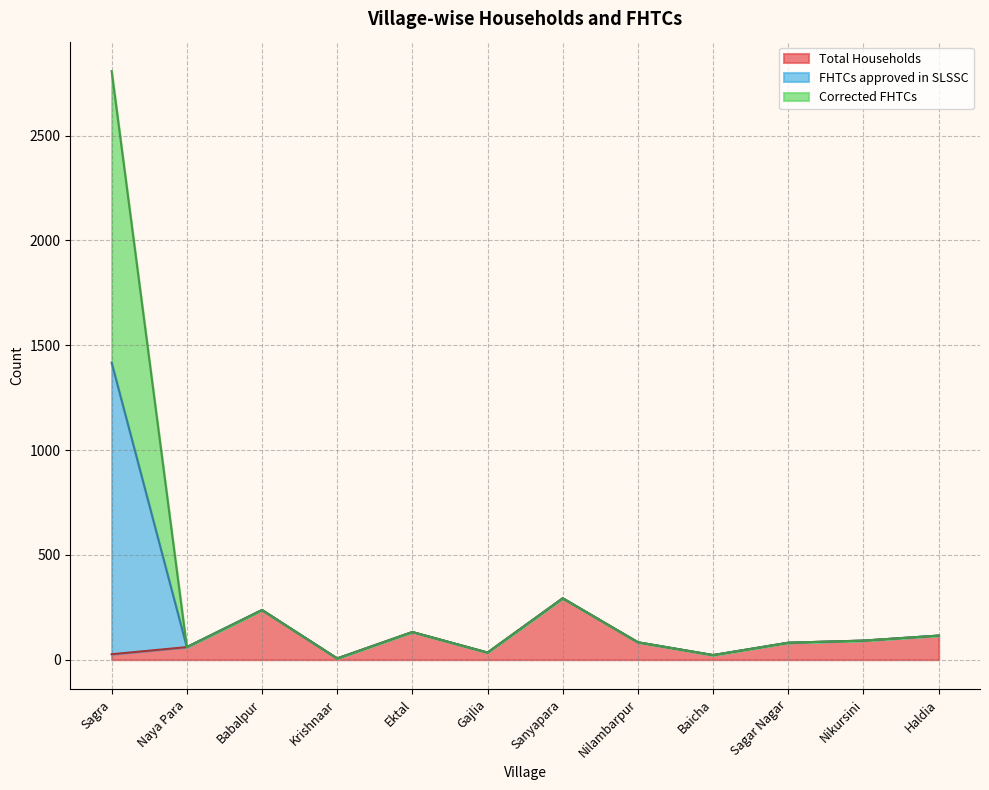

True or false: Total Households and FHTCs approved in SLSSC cross at least once.

False